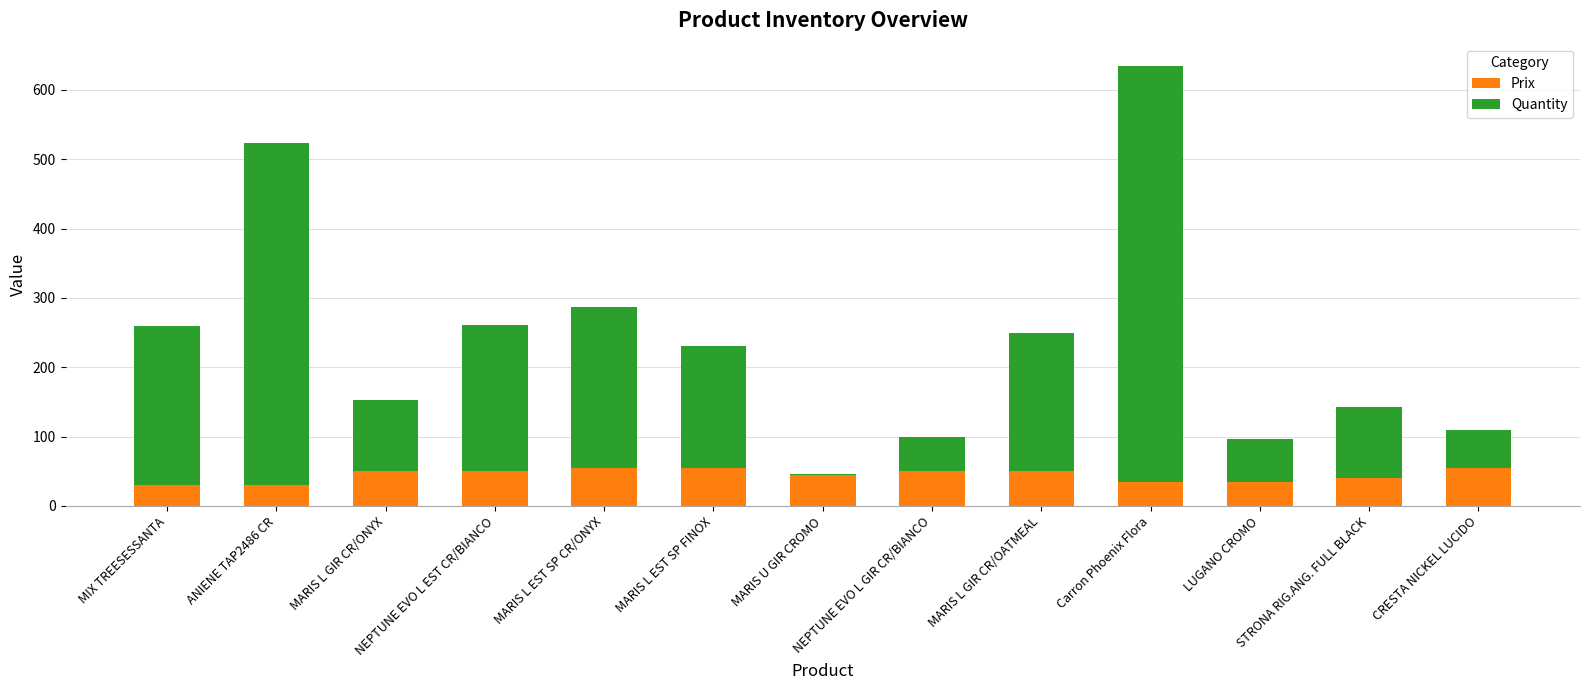

What are all the series names shown in the legend?

Prix, Quantity